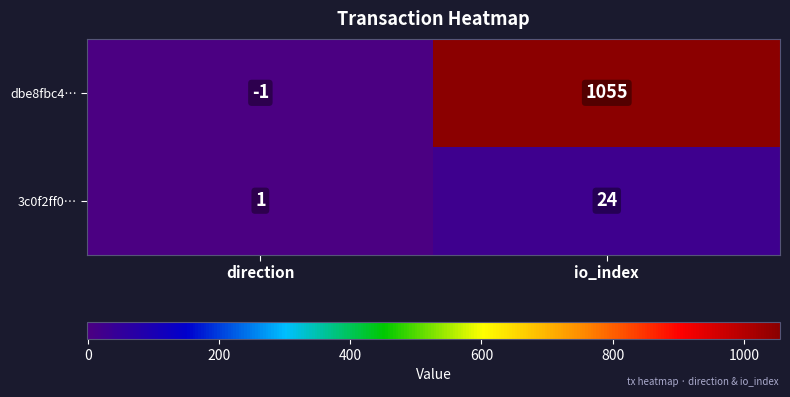

Reading left to right, list all the values displayed in this chart.

dbe8fbc4…: direction=-1	io_index=1055
3c0f2ff0…: direction=1	io_index=24